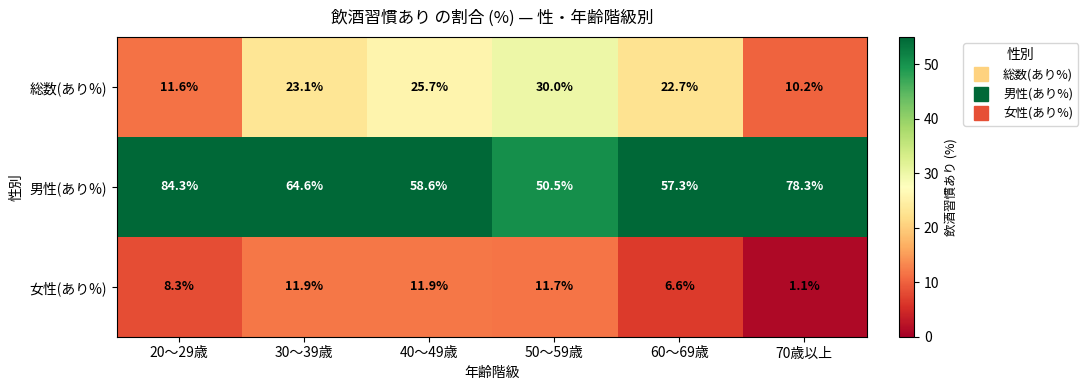

What is the minimum value for 総数(あり%)?

10.2